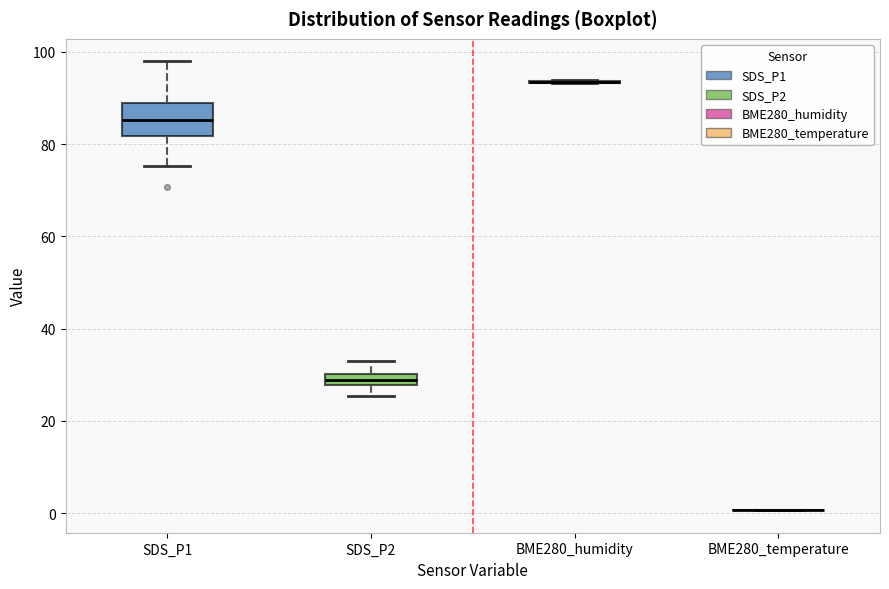

Comparing the boxes themselves (not the whiskers), which one is the tallest?

SDS_P1